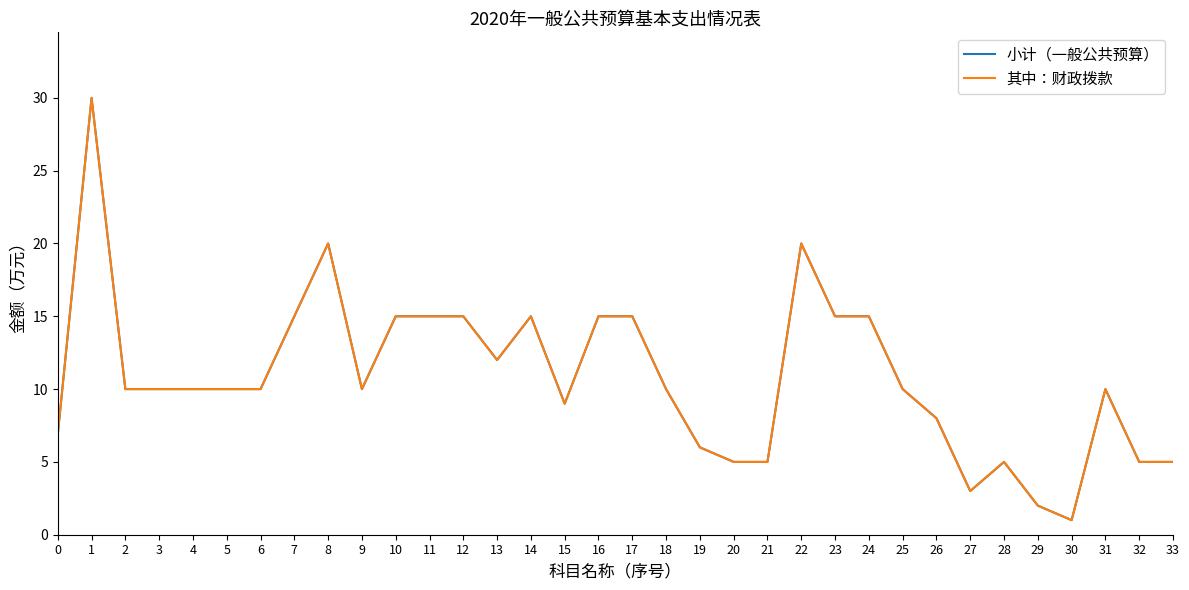

Which series changed the most between 2 and 22?

小计（一般公共预算）